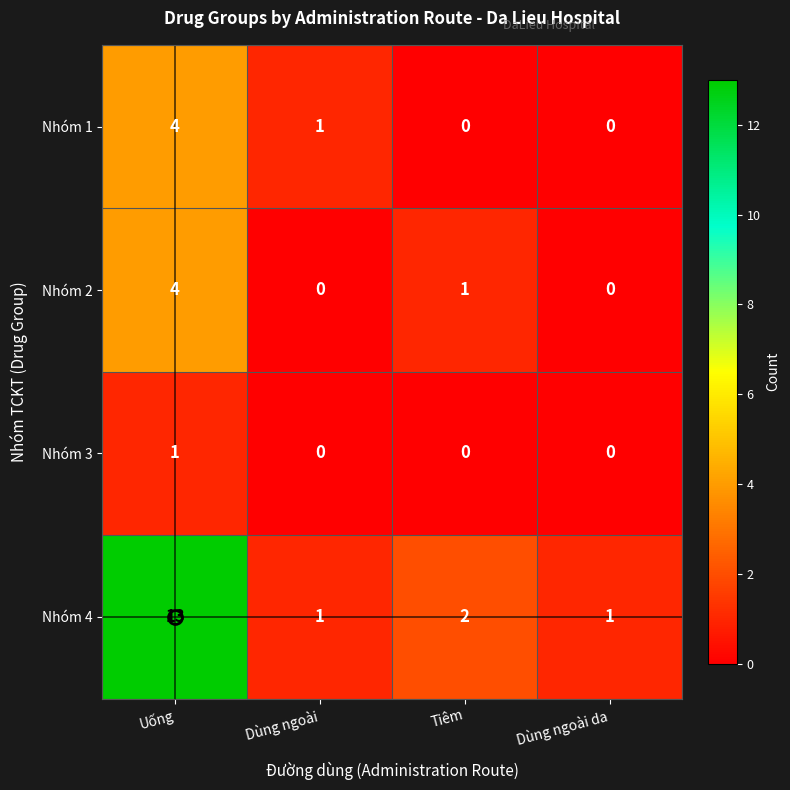

What is the difference between the Nhóm 4 values at Dùng ngoài da and Uống?

12